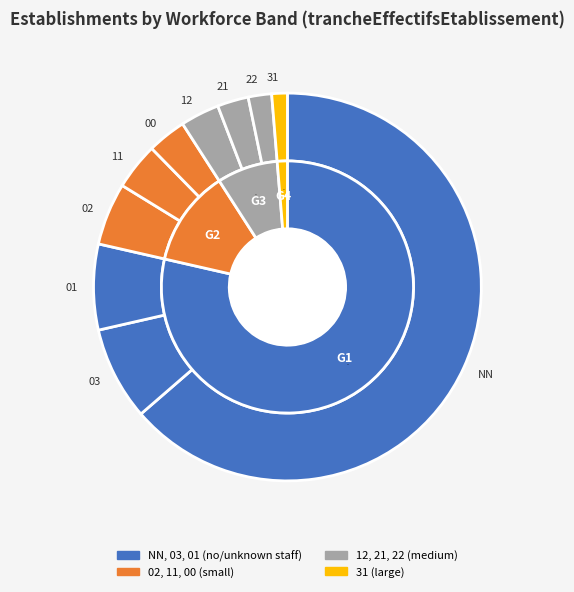

Rank the categories by value from highest to lowest.

NN, 03, 01, 02, 11, 00, 12, 21, 22, 31